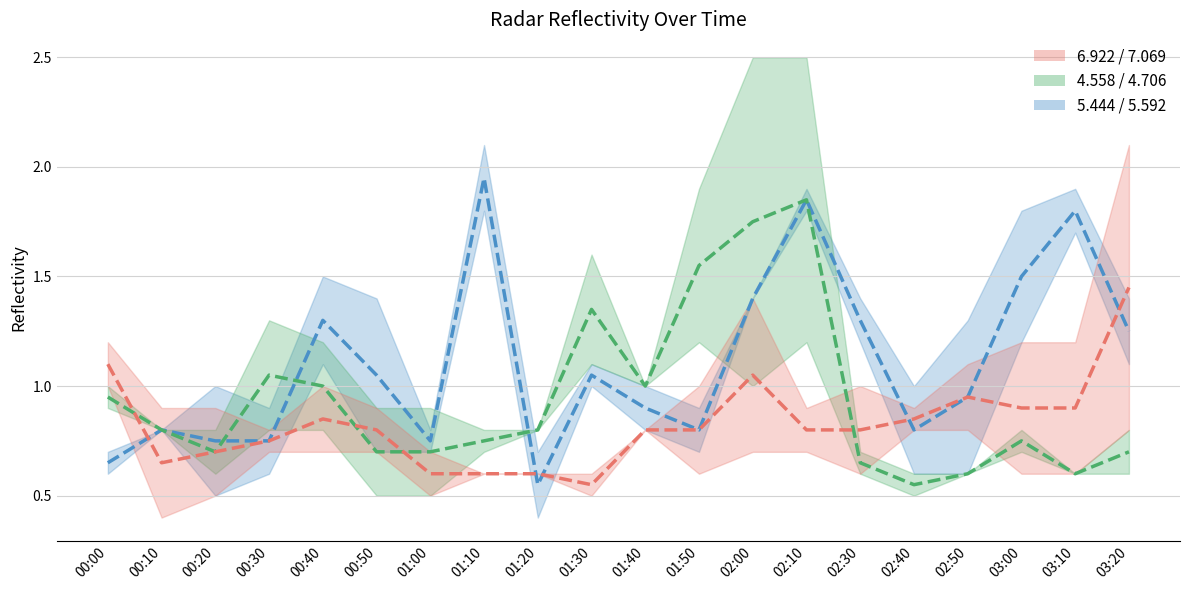

What is the smallest value displayed?

0.6